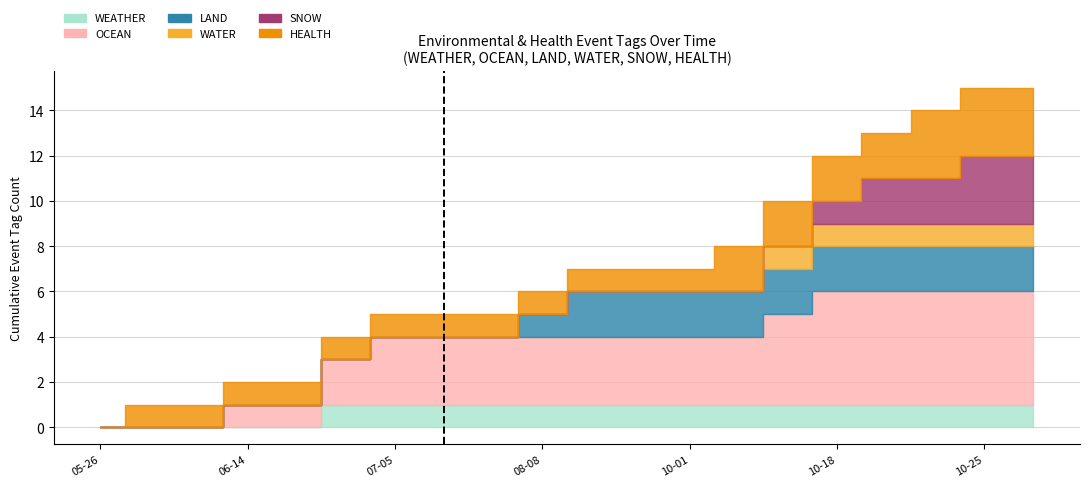

At which label does WEATHER reach its peak?

2023-06-26